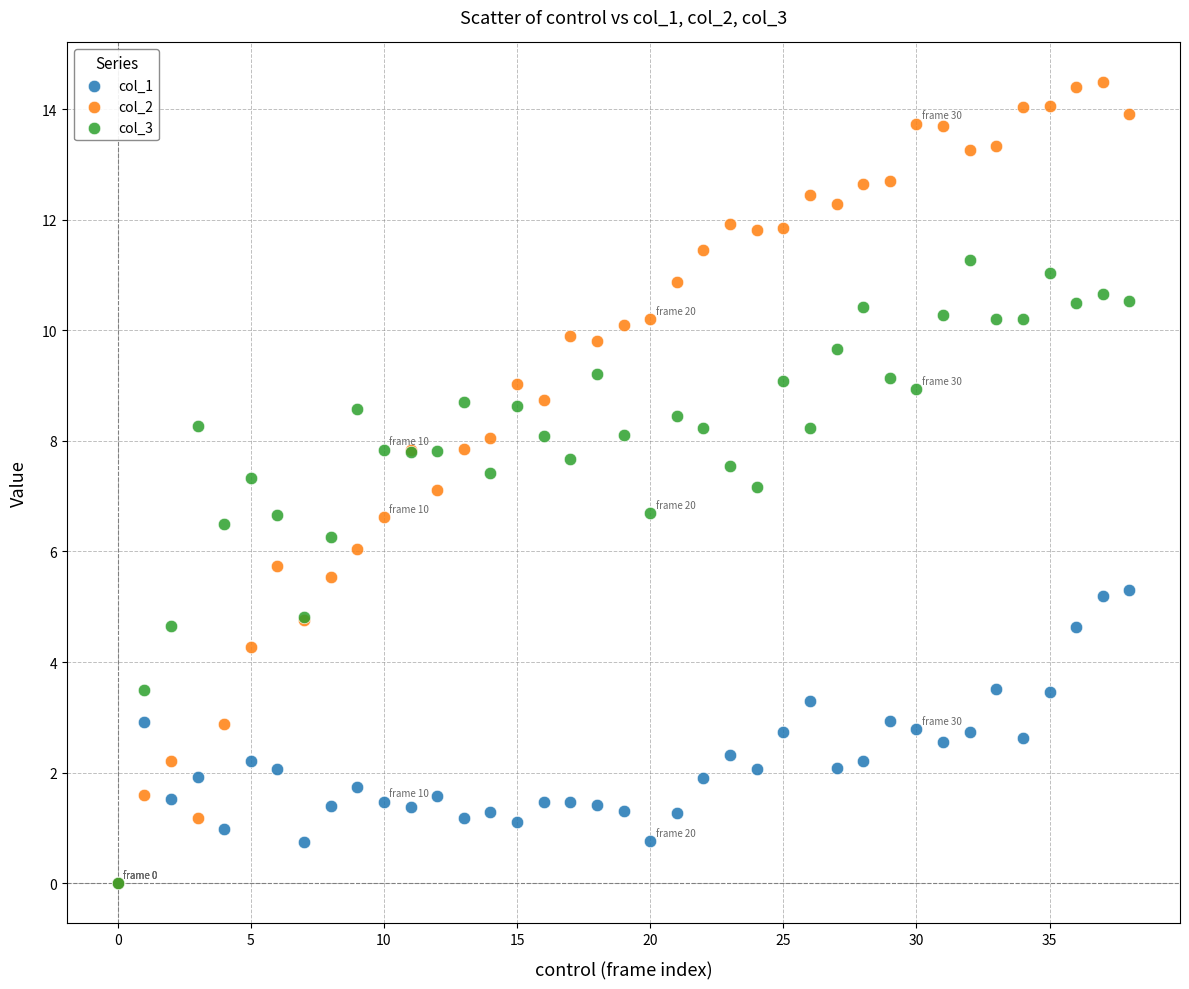

What are all the series names shown in the legend?

col_1, col_2, col_3